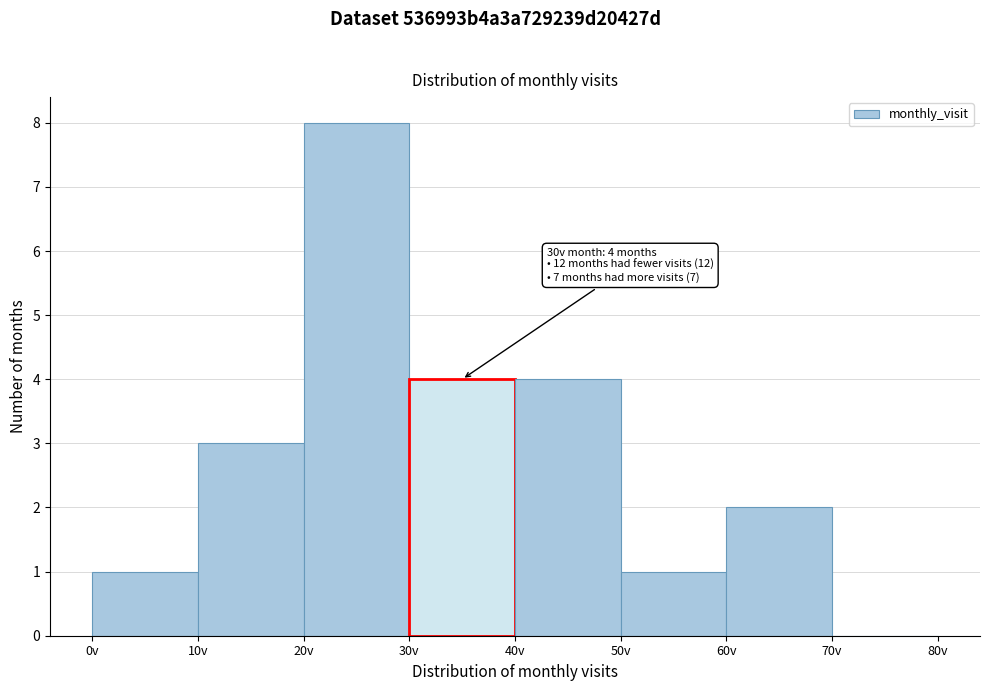

Which range on the x-axis has the tallest bar?

20 to 30